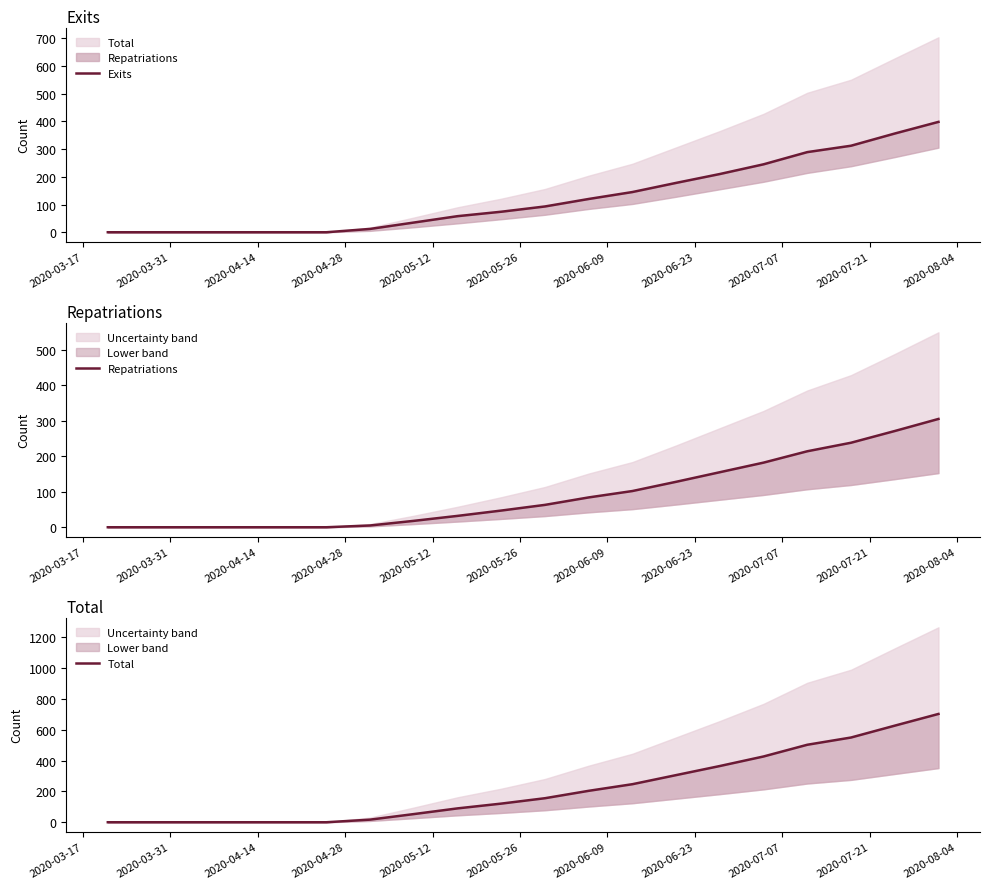

What is the difference between the maximum and second lowest values in the Total series?

703